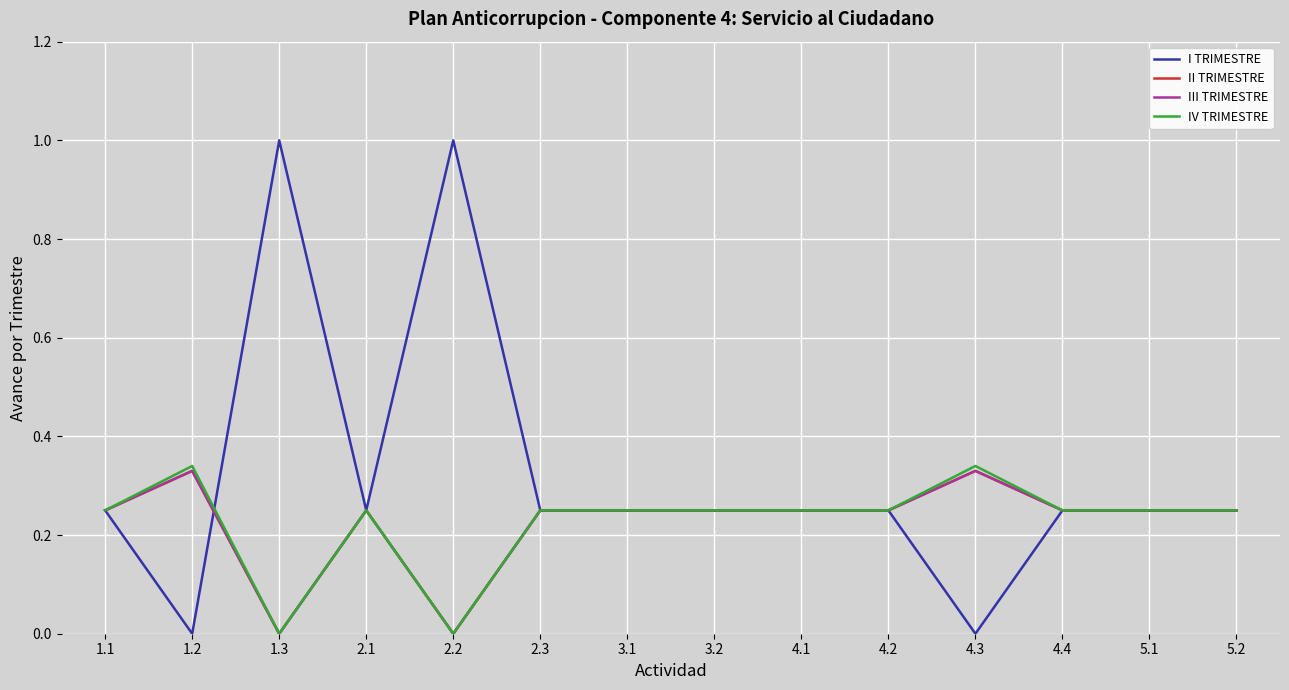

Does the chart have visible grid lines?

Yes